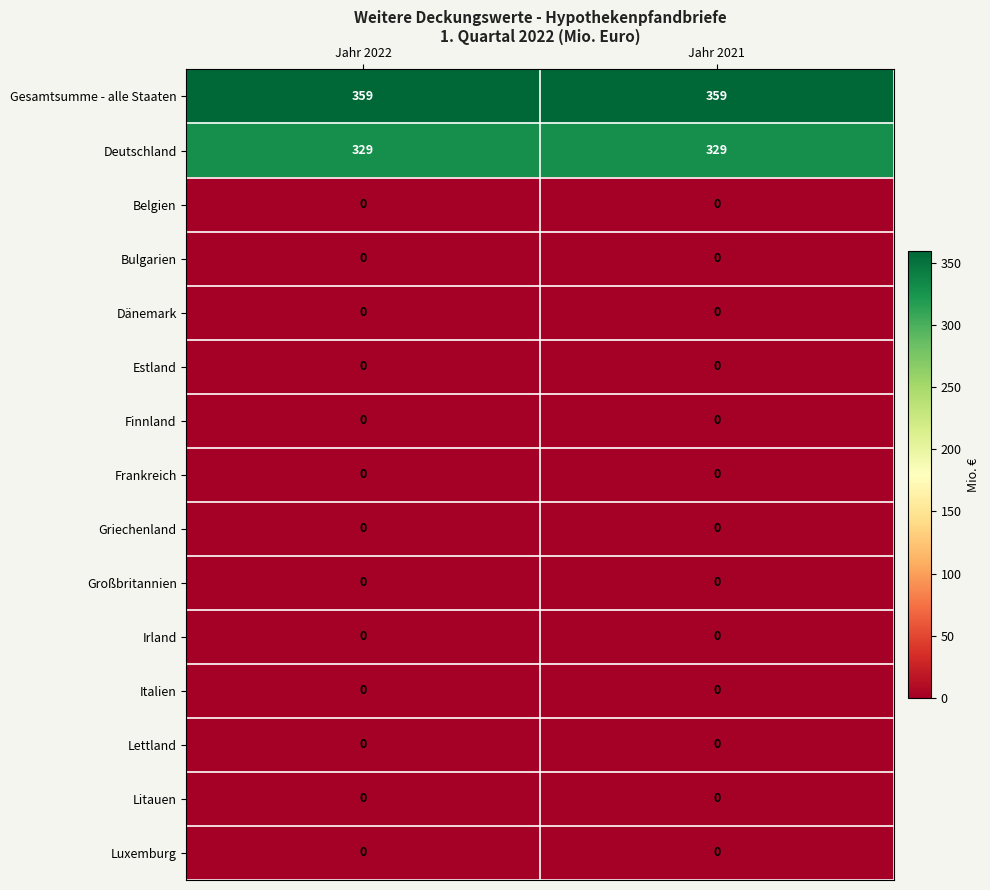

Is it true that Griechenland equals 0 at Jahr 2021?

True